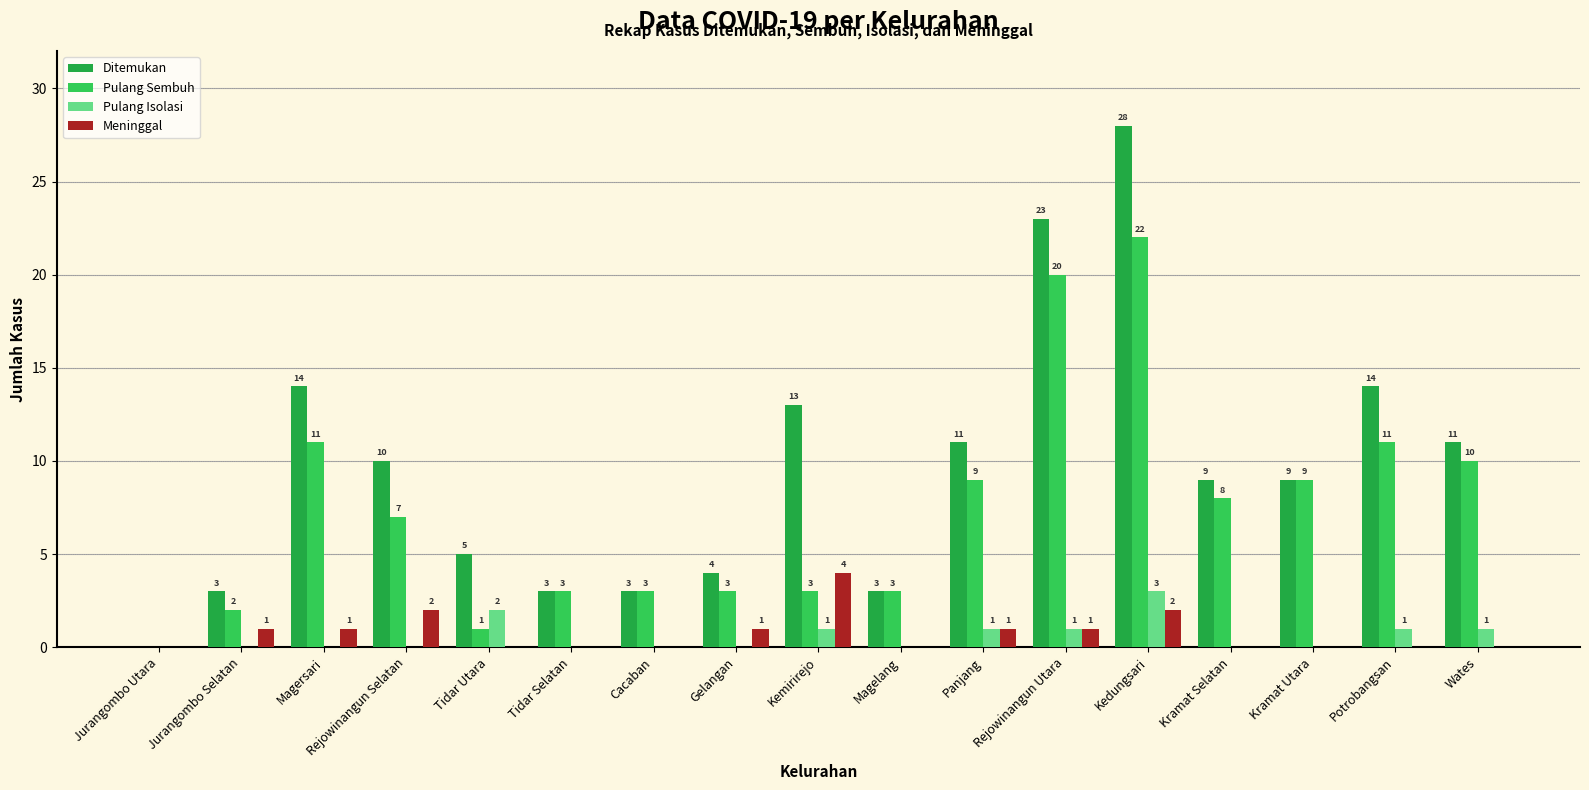

What is the sum of all Pulang Sembuh values?

125